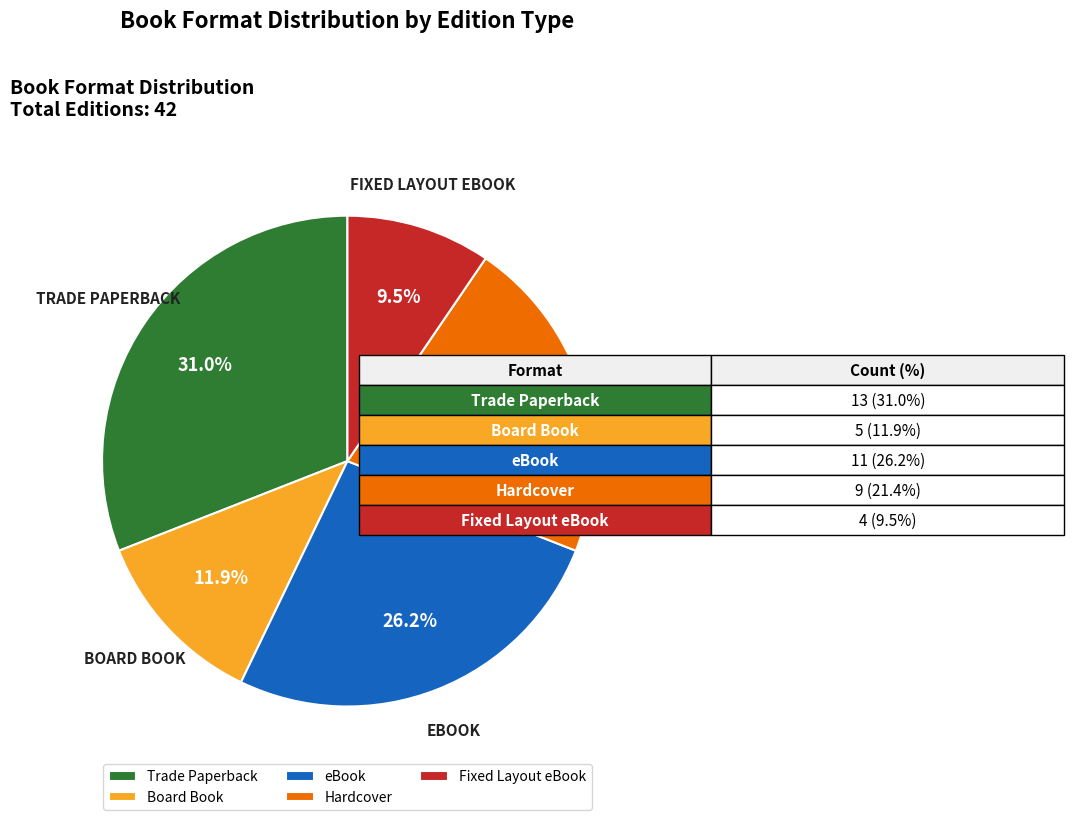

To the nearest percent, what is the combined percentage of Trade Paperback and eBook?

57%